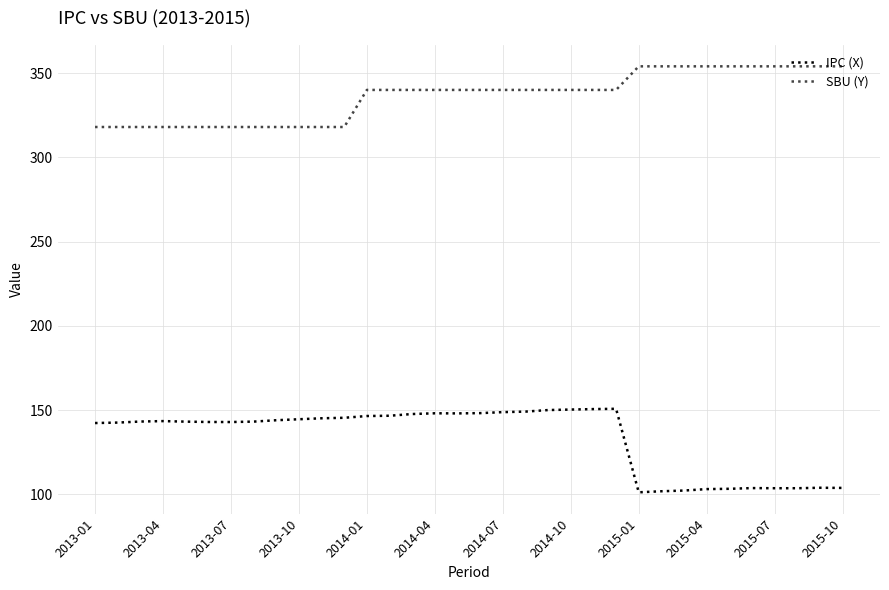

What are all the series names shown in the legend?

IPC (X), SBU (Y)